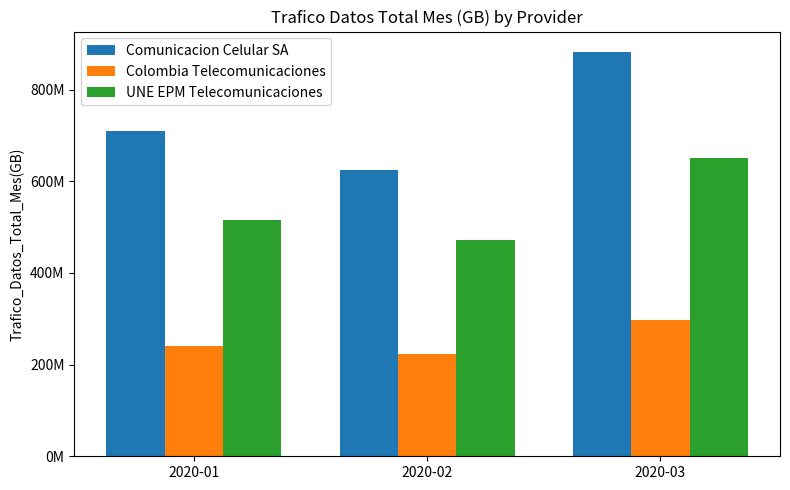

Is it true that UNE EPM Telecomunicaciones equals 650193584 at 2020-03?

True